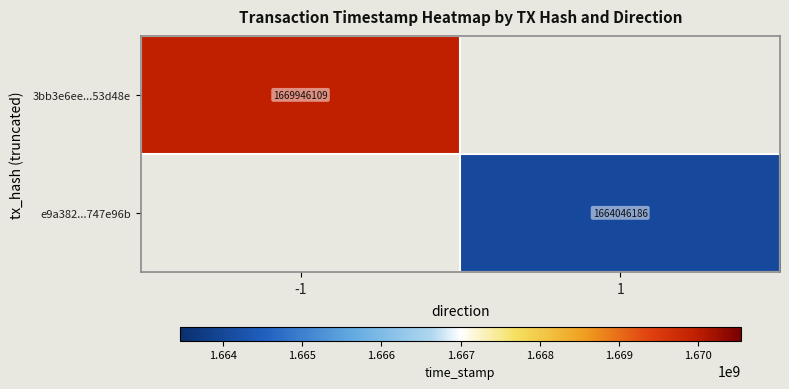

The 3bb3e6ee...53d48e series shows 2723279665 at -1. True or false?

False